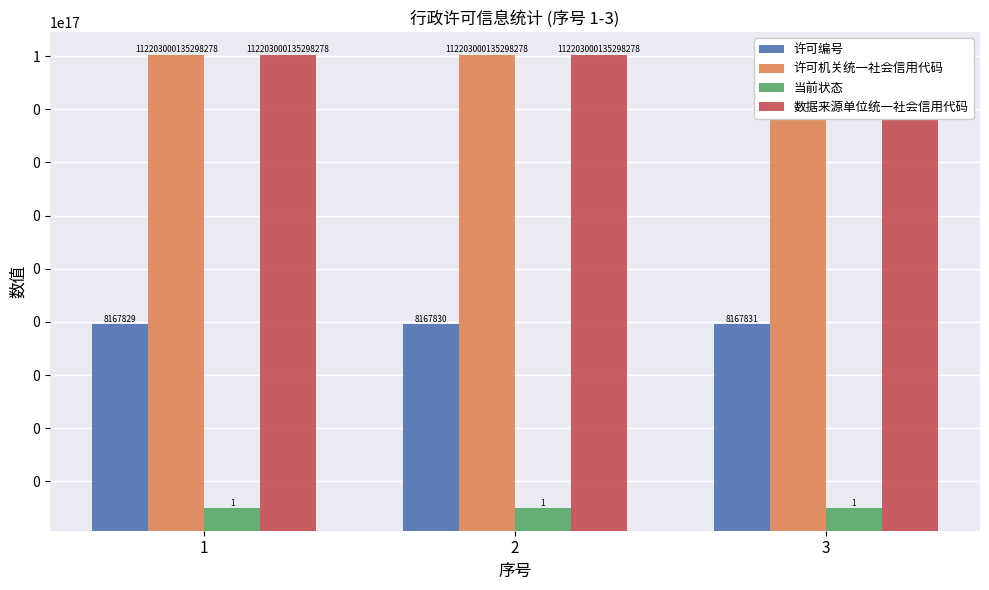

Which has a higher value, 2 or 3?

3